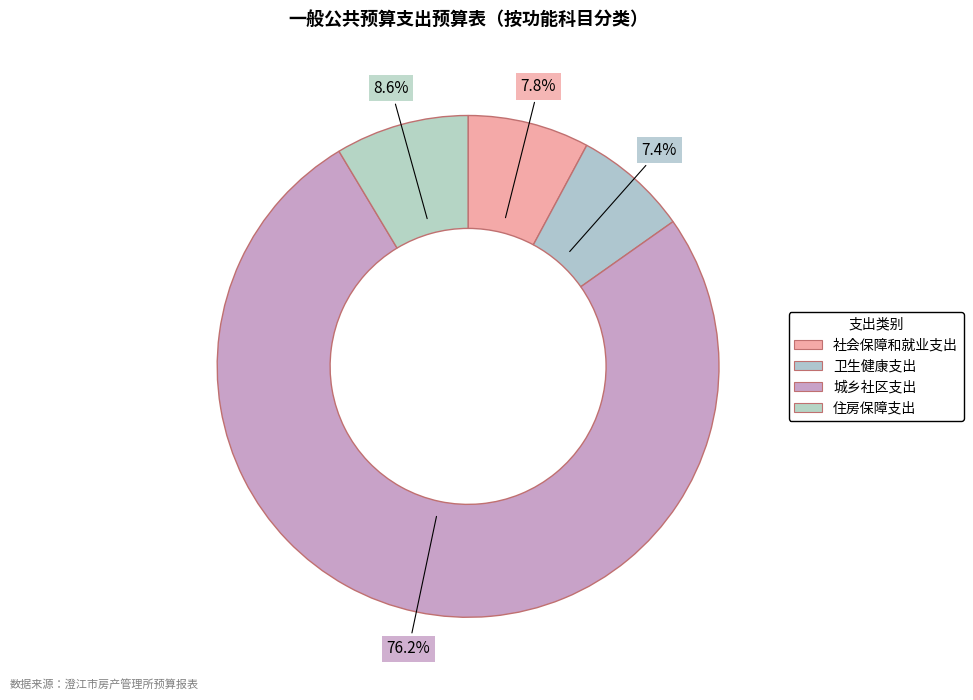

To the nearest percent, what is the difference between the largest and smallest slice percentages?

69%